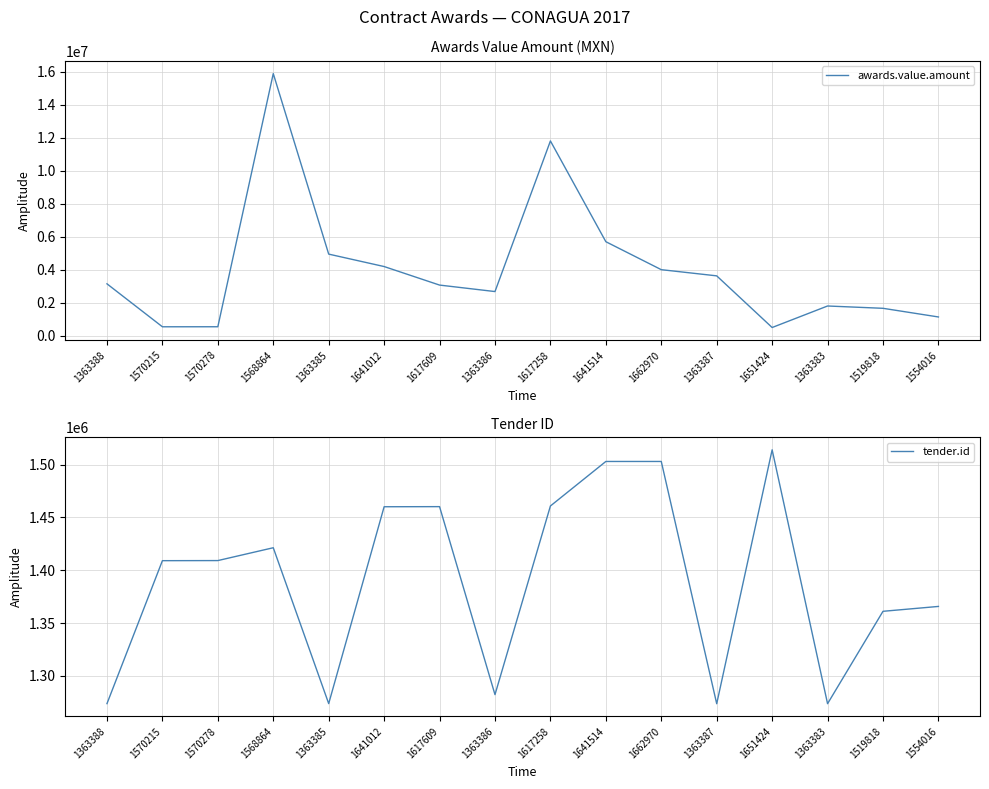

Where do tender.id and awards.value.amount first cross each other?

1363388 and 1570215